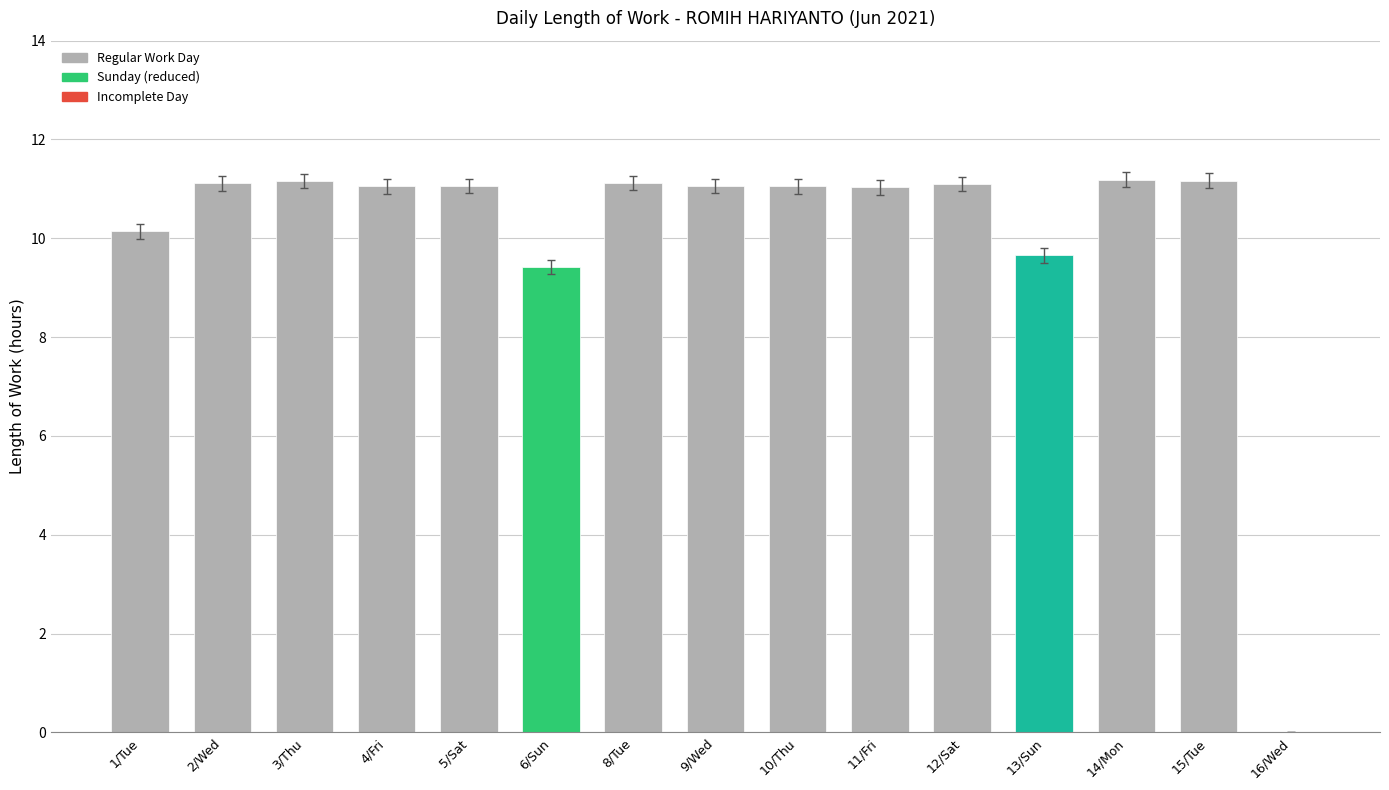

How many positive values are there?

14